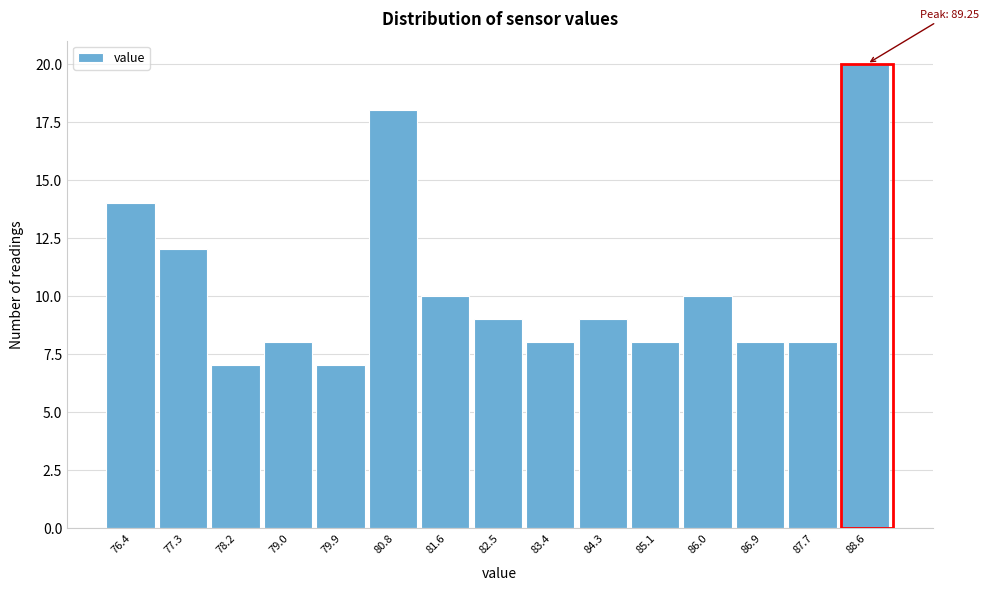

Reading left to right, list all the values displayed in this chart.

14	12	7	8	7	18	10	9	8	9	8	10	8	8	20